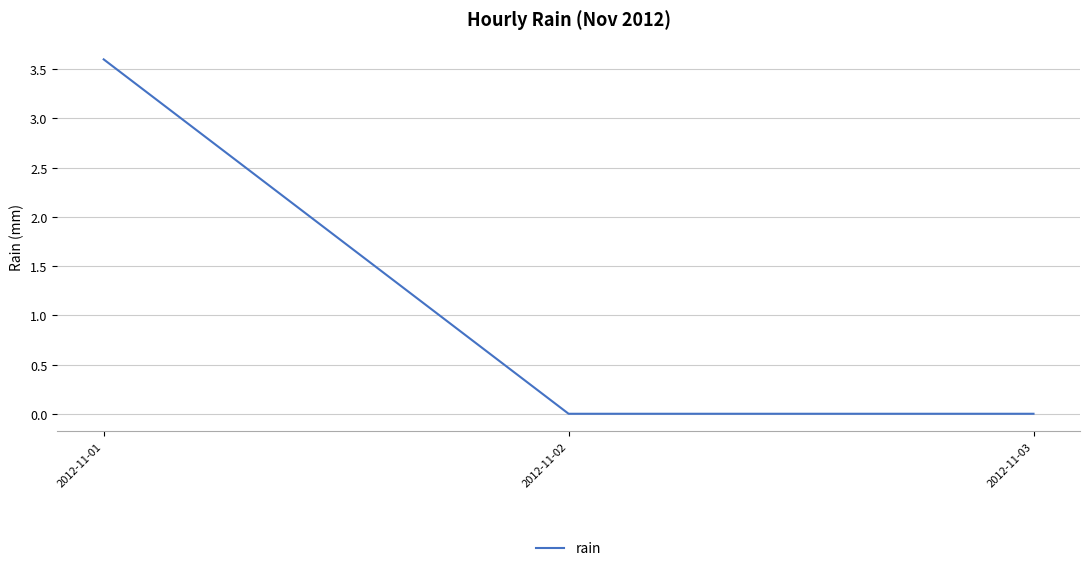

What value does the data have at 2012-11-01?

3.6